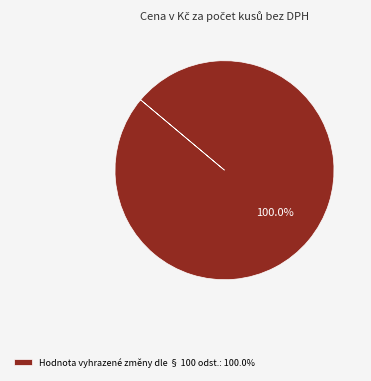

Rank the categories by value from highest to lowest.

Hodnota vyhrazené změny dle § 100 odst.: 100.0%